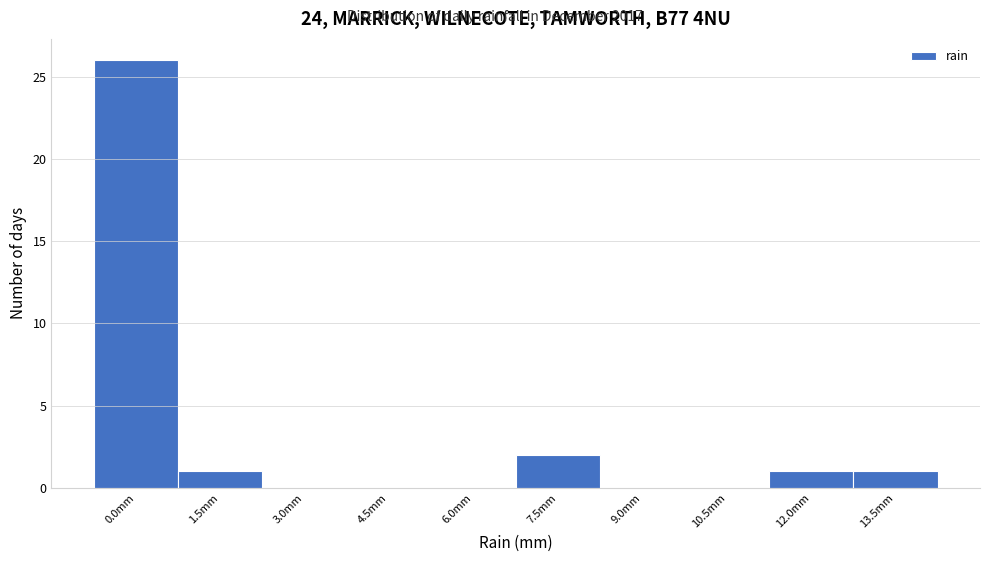

Reading right to left, what are all the values shown in this chart?

13.5mm=1	12.0mm=1	10.5mm=0	9.0mm=0	7.5mm=2	6.0mm=0	4.5mm=0	3.0mm=0	1.5mm=1	0.0mm=26